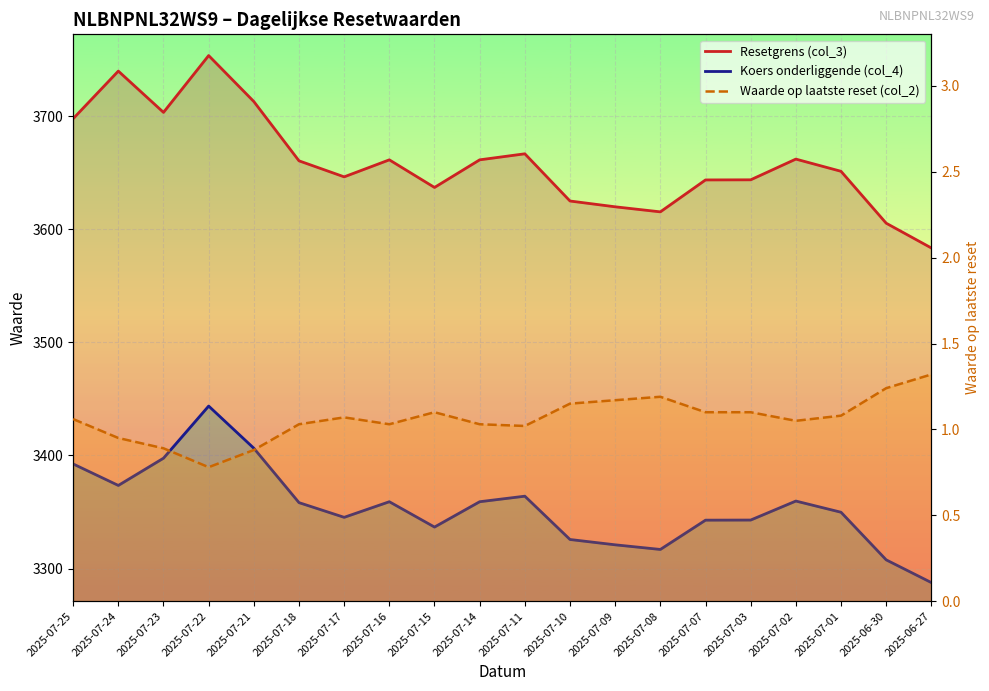

True or false: Koers onderliggende (col_4) and Waarde op laatste reset (col_2) cross at least once.

False